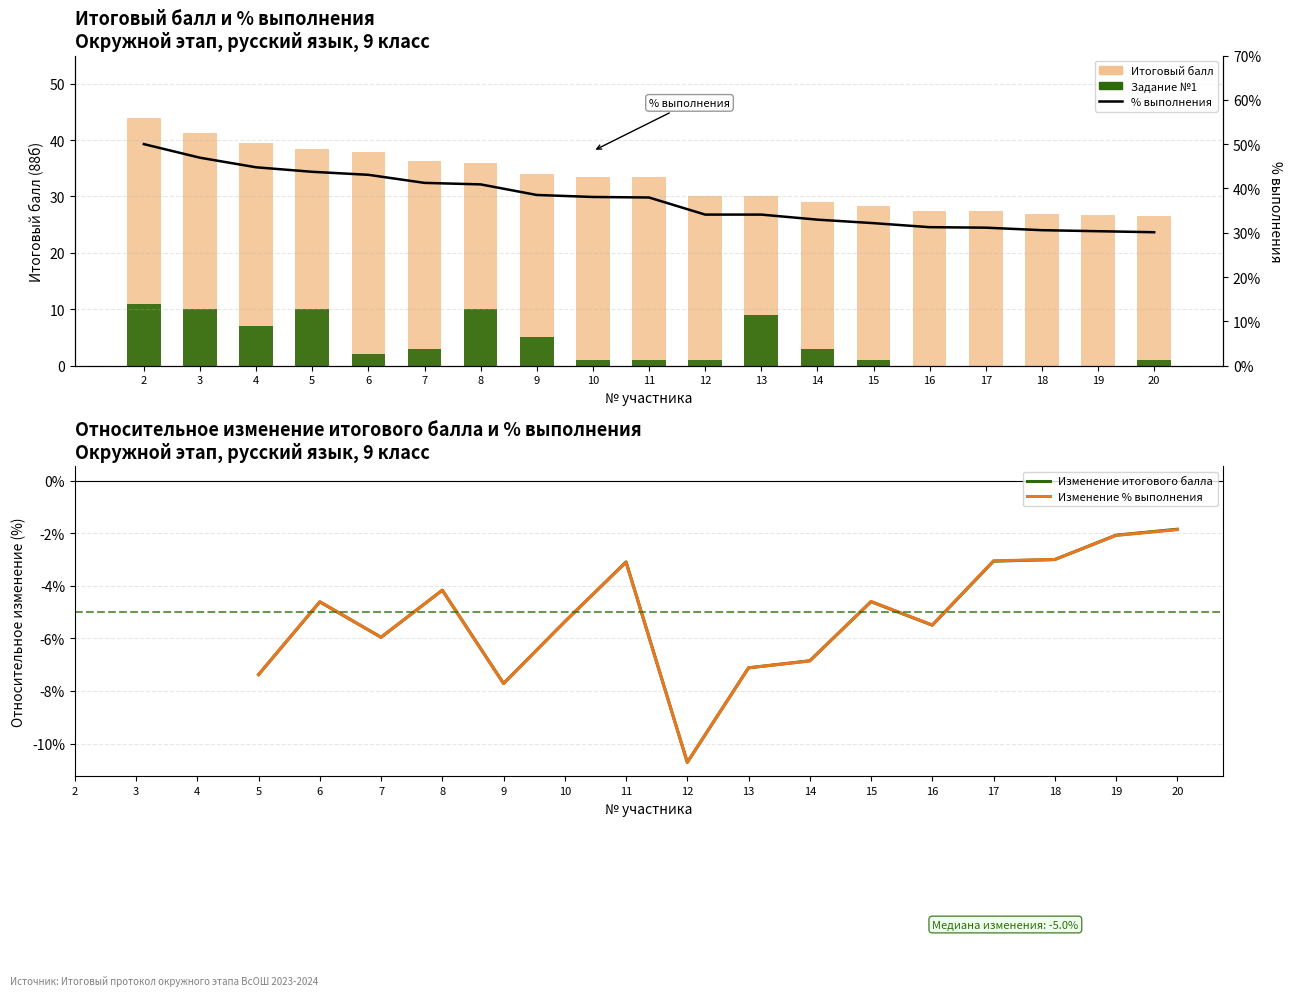

What is the value of the Изменение % выполнения bar at the 18th from the left?

-2.1